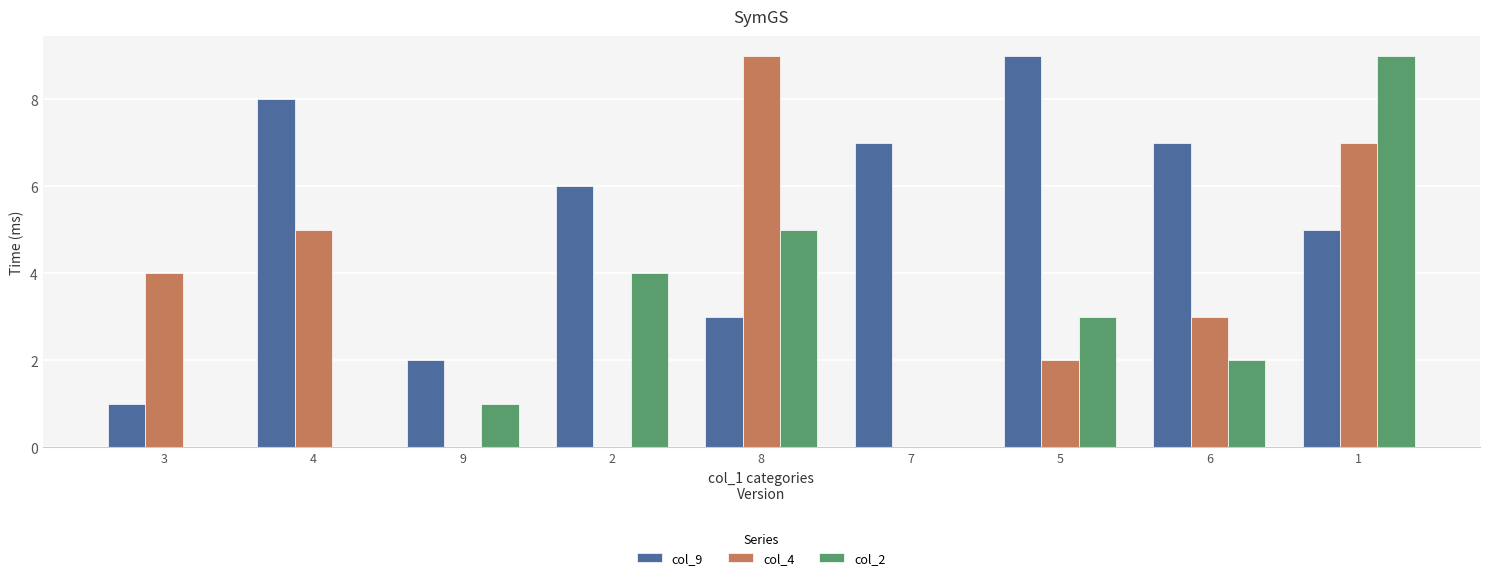

Between 8 and 5, which series saw the biggest shift?

col_4